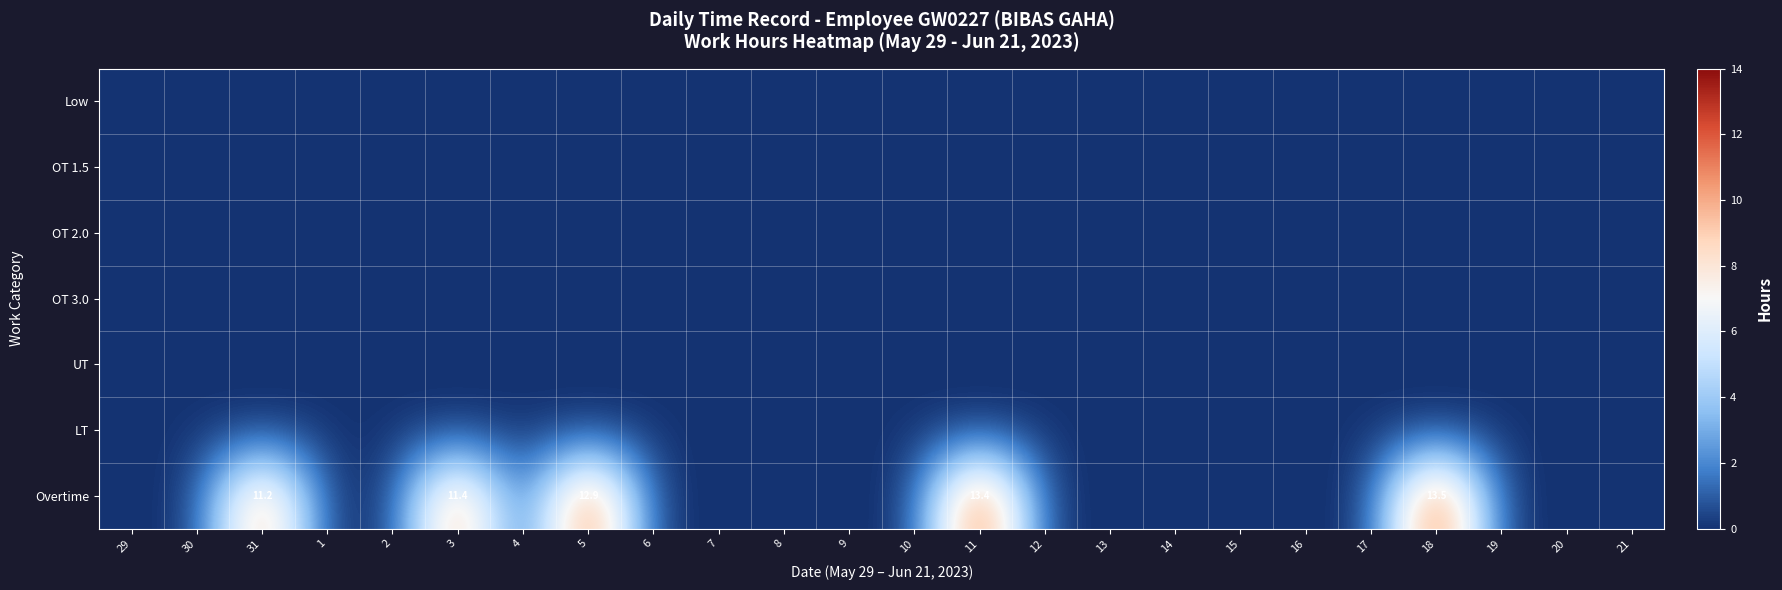

The value of Overtime at 31 is 11.2. True or false?

True